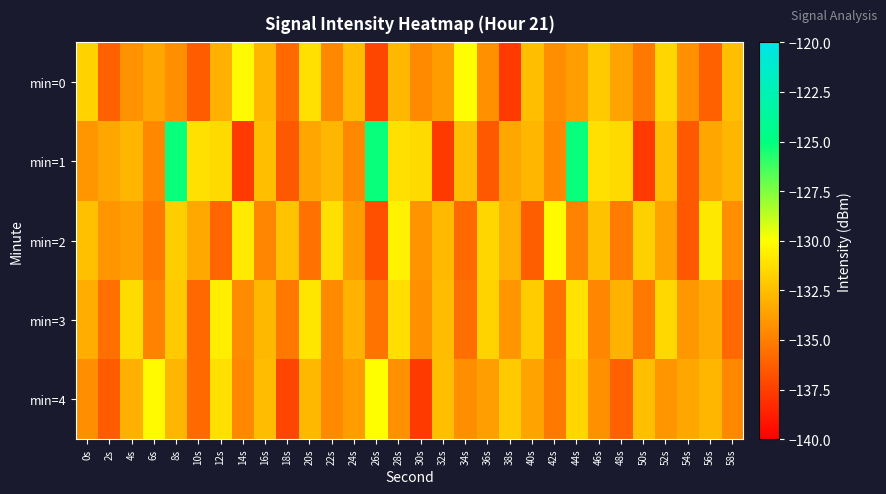

Reading left to right, transcribe all the data shown in this chart.

min=0: 0s=-131.8	2s=-136.1	4s=-134.2	6s=-133.5	8s=-134.4	10s=-136.4	12s=-133.1	14s=-130.2	16s=-132.8	18s=-135.8	20s=-131.2	22s=-134.6	24s=-132.6	26s=-137.2	28s=-132.8	30s=-134.6	32s=-133.8	34s=-130.1	36s=-134.3	38s=-137.7	40s=-132.5	42s=-134.4	44s=-133.8	46s=-132.1	48s=-133.5	50s=-135.2	52s=-131.6	54s=-134.3	56s=-136.2	58s=-132.5
min=1: 0s=-134.1	2s=-133.5	4s=-132.8	6s=-134.6	8s=-125.2	10s=-131.2	12s=-131.4	14s=-137.7	16s=-132.6	18s=-136.5	20s=-133.5	22s=-132.8	24s=-134.6	26s=-125.2	28s=-131.2	30s=-131.4	32s=-137.7	34s=-132.6	36s=-136.5	38s=-133.5	40s=-132.8	42s=-134.6	44s=-125.2	46s=-131.2	48s=-131.4	50s=-137.7	52s=-132.6	54s=-136.5	56s=-133.5	58s=-132.8
min=2: 0s=-132.5	2s=-134.1	4s=-133.8	6s=-135.2	8s=-131.9	10s=-133.4	12s=-136.0	14s=-130.8	16s=-134.7	18s=-132.3	20s=-135.5	22s=-131.2	24s=-133.9	26s=-136.8	28s=-130.5	30s=-134.2	32s=-132.7	34s=-135.8	36s=-131.6	38s=-133.1	40s=-136.3	42s=-130.2	44s=-134.9	46s=-132.4	48s=-135.1	50s=-131.8	52s=-133.6	54s=-136.5	56s=-130.9	58s=-134.4
min=3: 0s=-133.2	2s=-135.6	4s=-131.4	6s=-134.8	8s=-132.1	10s=-135.9	12s=-130.7	14s=-134.5	16s=-132.8	18s=-135.3	20s=-131.0	22s=-134.6	24s=-132.9	26s=-135.4	28s=-131.3	30s=-134.3	32s=-132.6	34s=-135.7	36s=-131.7	38s=-134.1	40s=-132.0	42s=-135.5	44s=-131.1	46s=-134.7	48s=-133.0	50s=-135.2	52s=-131.5	54s=-134.0	56s=-133.3	58s=-135.8
min=4: 0s=-134.4	2s=-136.4	4s=-133.1	6s=-130.2	8s=-132.8	10s=-135.8	12s=-131.2	14s=-134.6	16s=-132.6	18s=-137.2	20s=-132.8	22s=-134.6	24s=-133.8	26s=-130.1	28s=-134.3	30s=-137.7	32s=-132.5	34s=-134.4	36s=-133.8	38s=-132.1	40s=-133.5	42s=-135.2	44s=-131.6	46s=-134.3	48s=-136.2	50s=-132.5	52s=-134.1	54s=-133.5	56s=-132.8	58s=-134.6